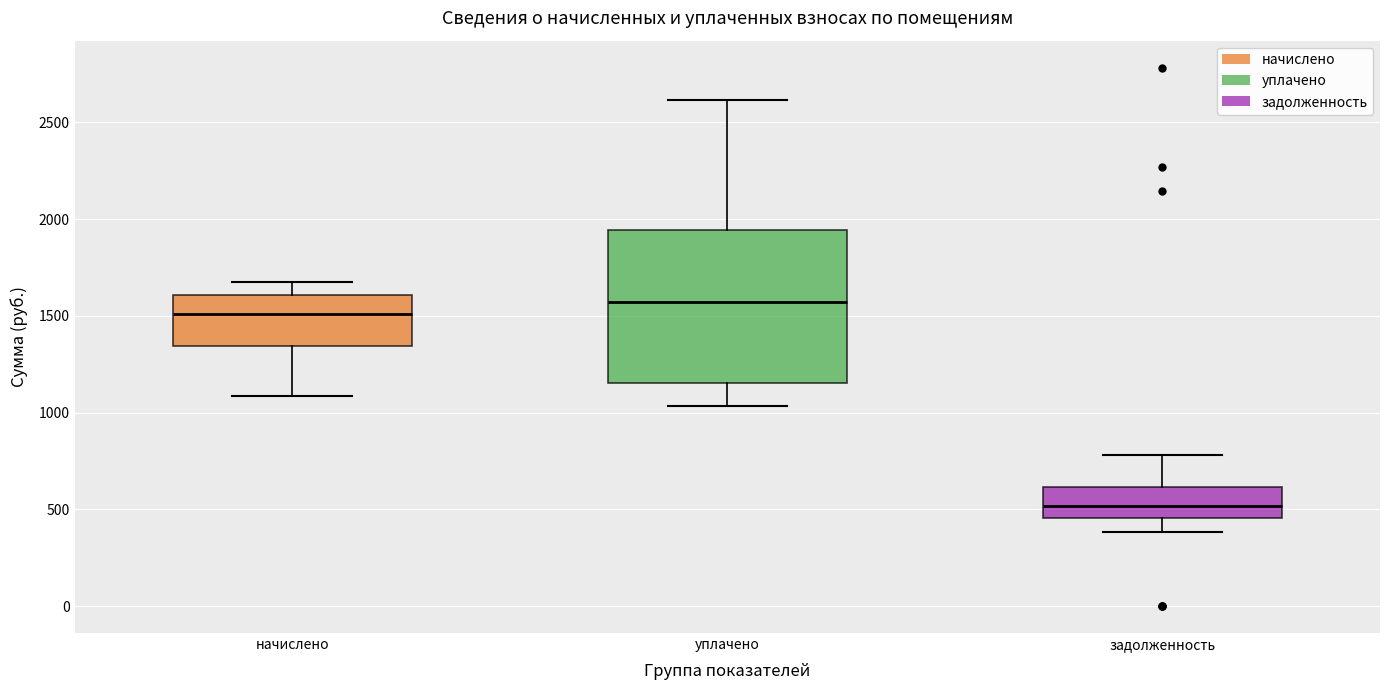

Which box has the highest median line?

уплачено